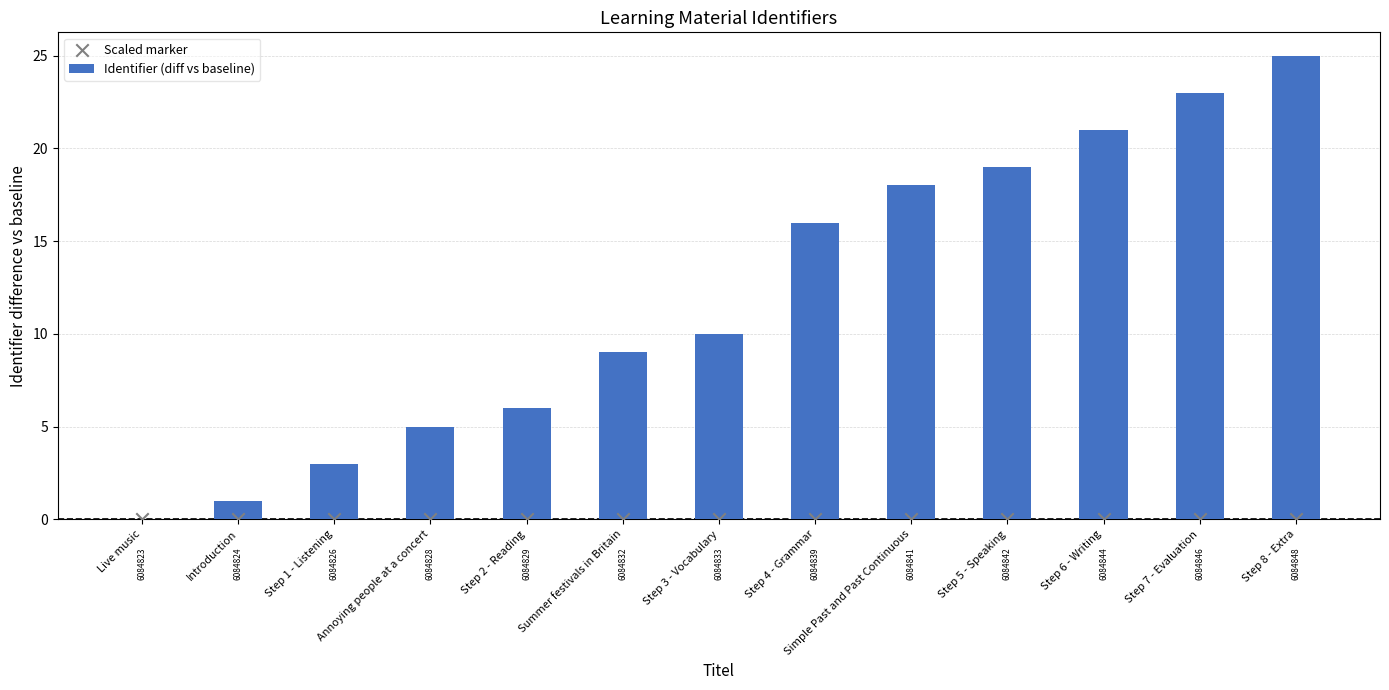

Which series contains the lowest Y value?

Identifier (diff vs baseline)